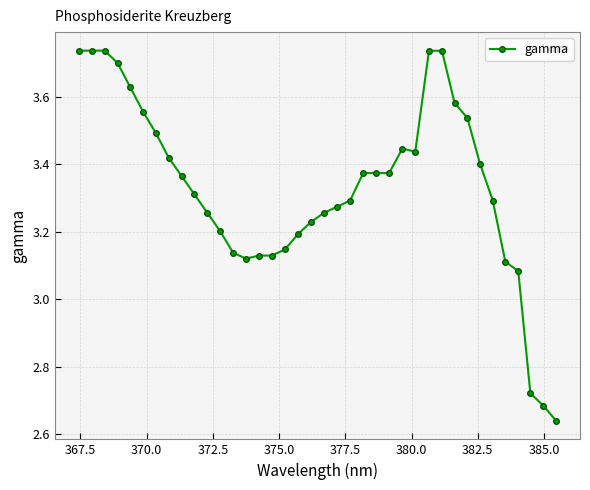

How many lines are shown in the chart?

1